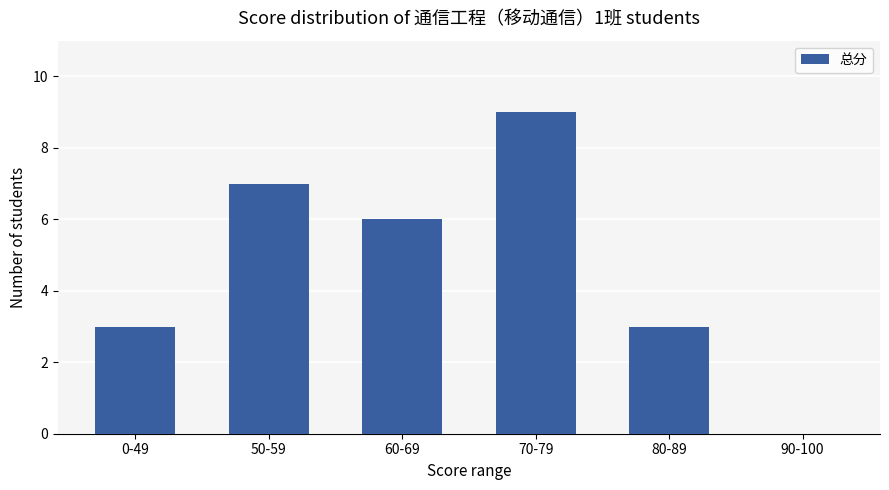

At which category does the chart reach its peak across all series?

70-79